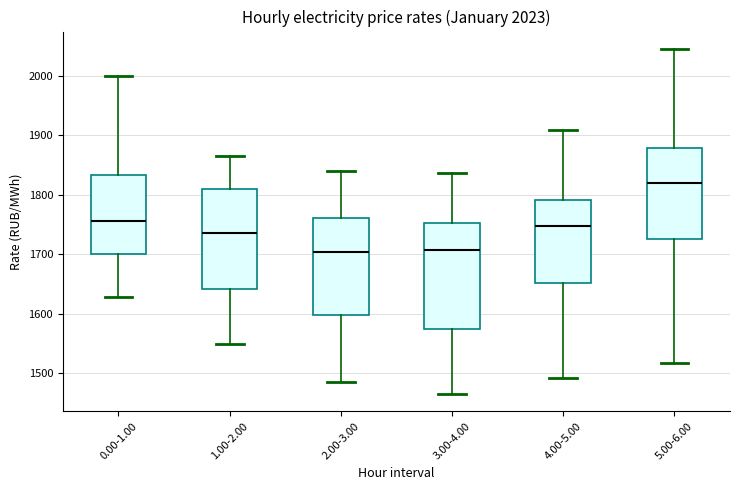

Reading left to right, read every box against the y-axis: the position of its median line, the range the box covers, and the ends of its whiskers. The values are not printed on the chart, so give them approximately, as read against the axis.

0.00-1.00: median 1760, box 1700 to 1830, whiskers 1630 to 2000
1.00-2.00: median 1740, box 1640 to 1810, whiskers 1550 to 1870
2.00-3.00: median 1700, box 1600 to 1760, whiskers 1490 to 1840
3.00-4.00: median 1710, box 1570 to 1750, whiskers 1470 to 1840
4.00-5.00: median 1750, box 1650 to 1790, whiskers 1490 to 1910
5.00-6.00: median 1820, box 1730 to 1880, whiskers 1520 to 2050